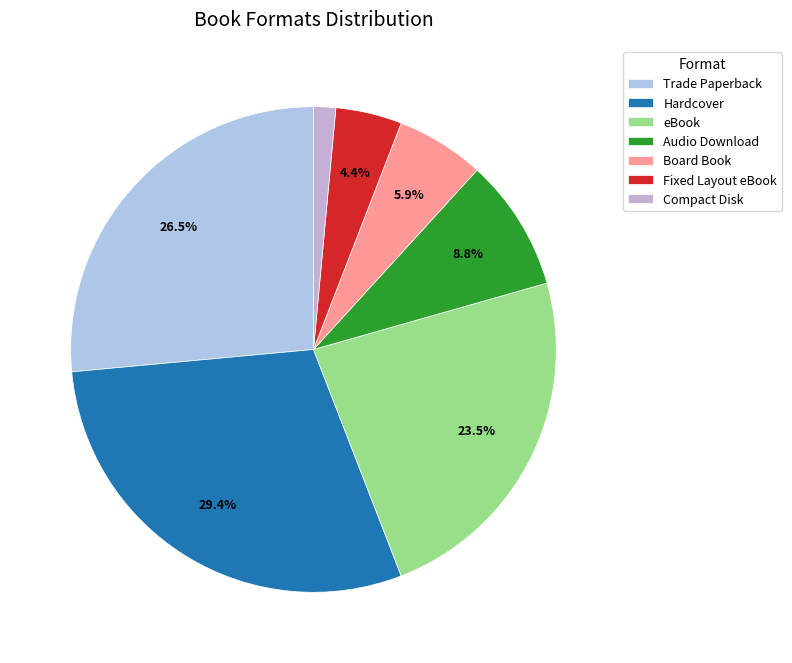

What portion of the pie excludes Hardcover?

70.6%